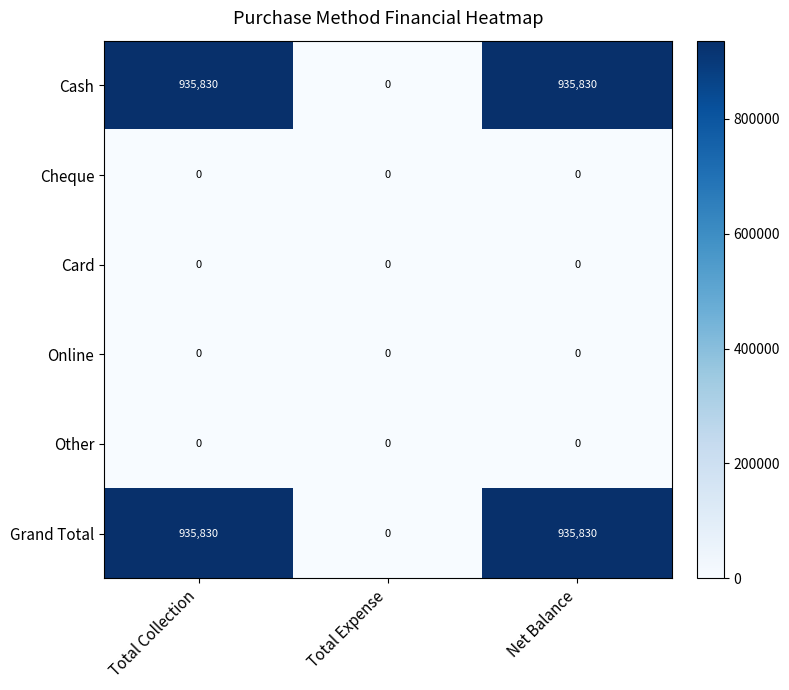

What is the greatest value displayed?

935830